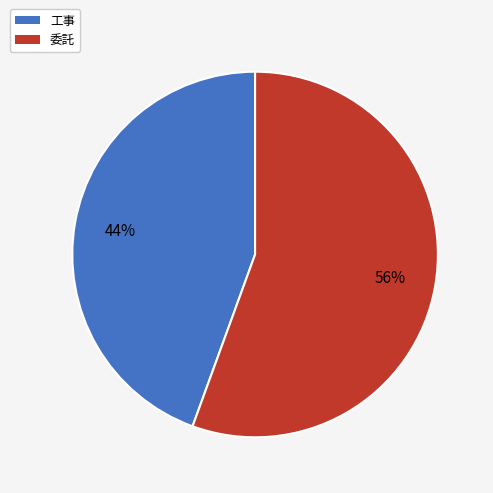

Do 工事 and 委託 together represent more than half of the pie?

Yes